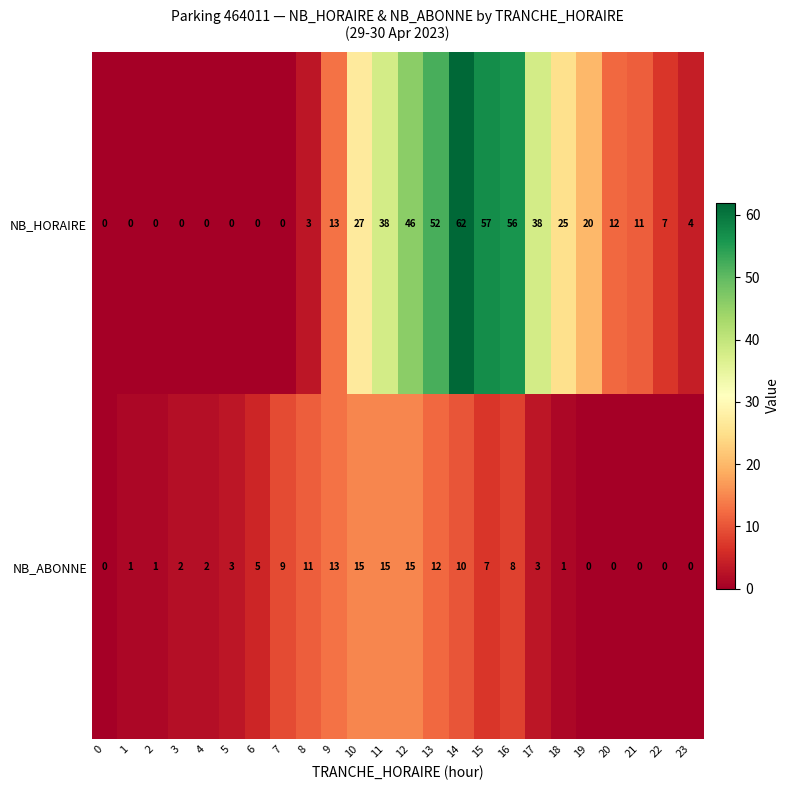

What is the average value of the NB_ABONNE series?

6